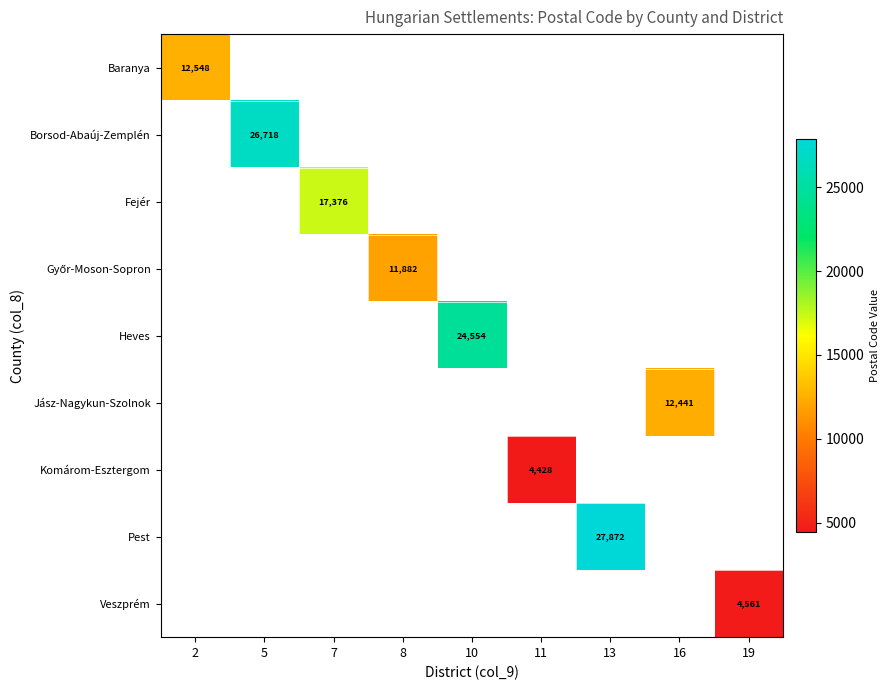

The value of Fejér at 7 is 17376. True or false?

True